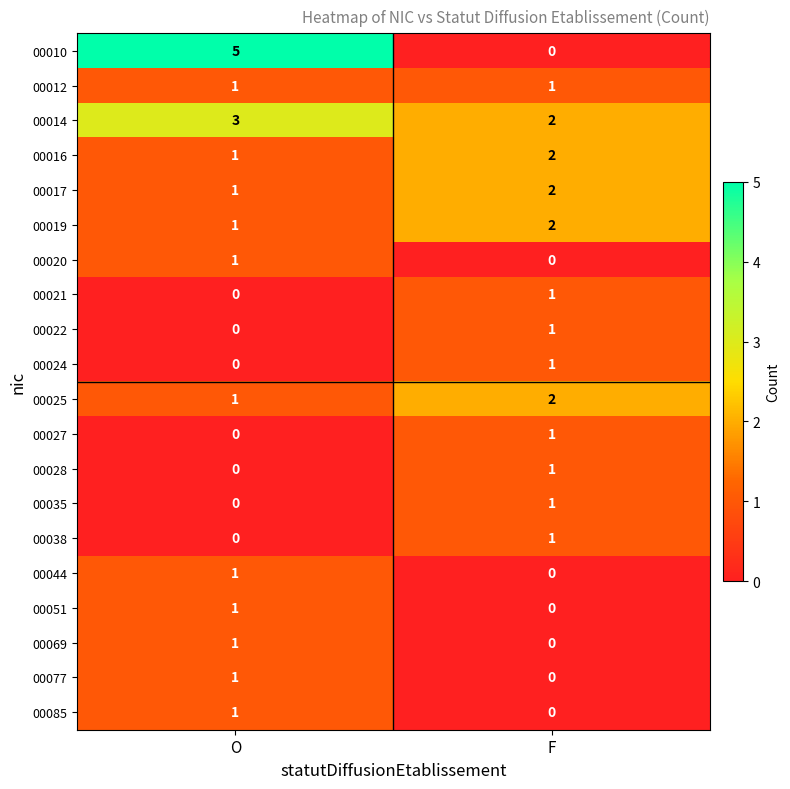

The value of 00027 at O is -1. True or false?

False